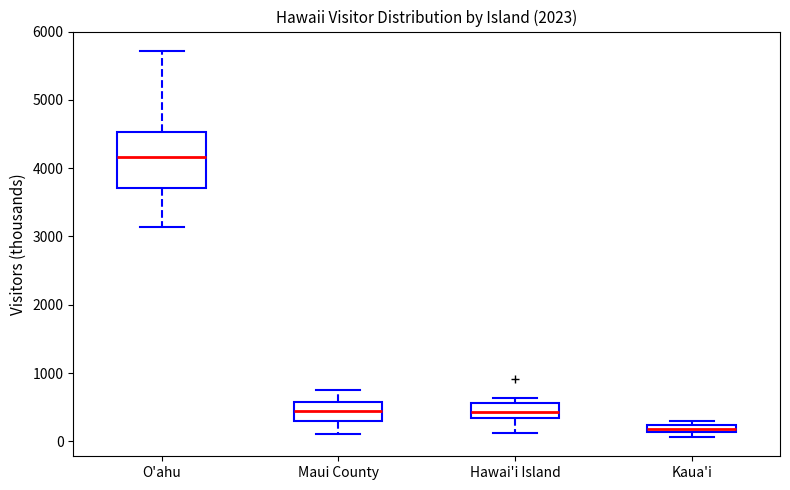

Which box's median line is the lowest?

Kaua'i